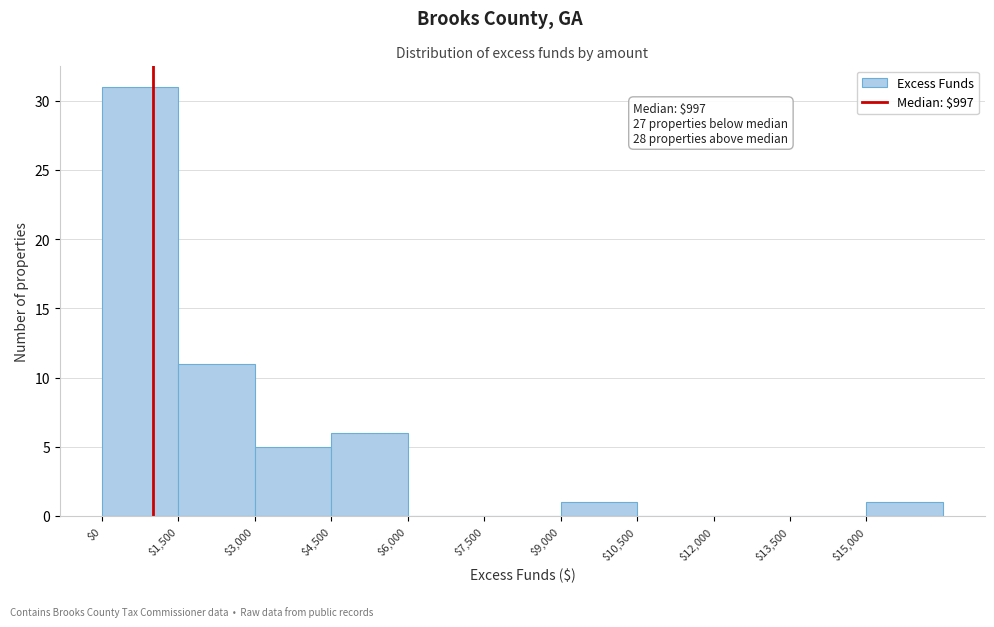

Which range on the x-axis has the tallest bar?

0 to 1500